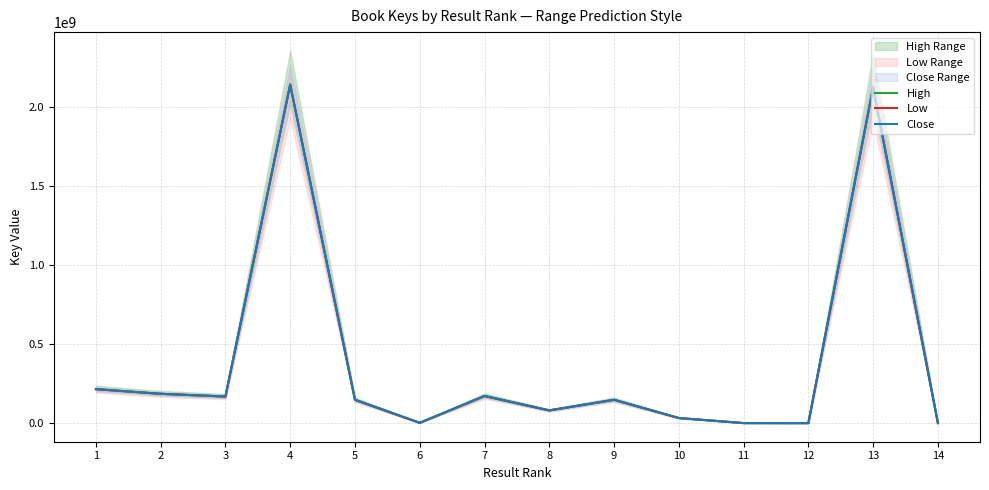

The value of High at 7 is 171420480. True or false?

True